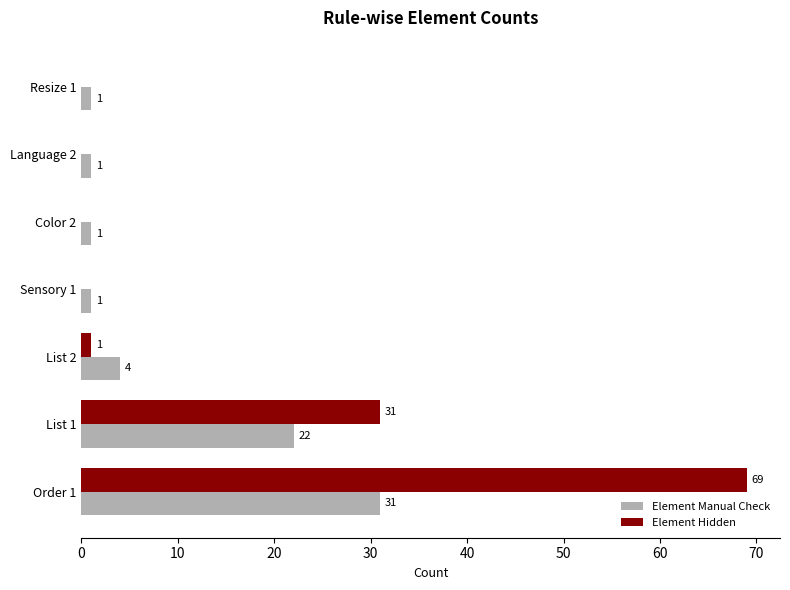

Which series has the largest total across all categories?

Element Hidden